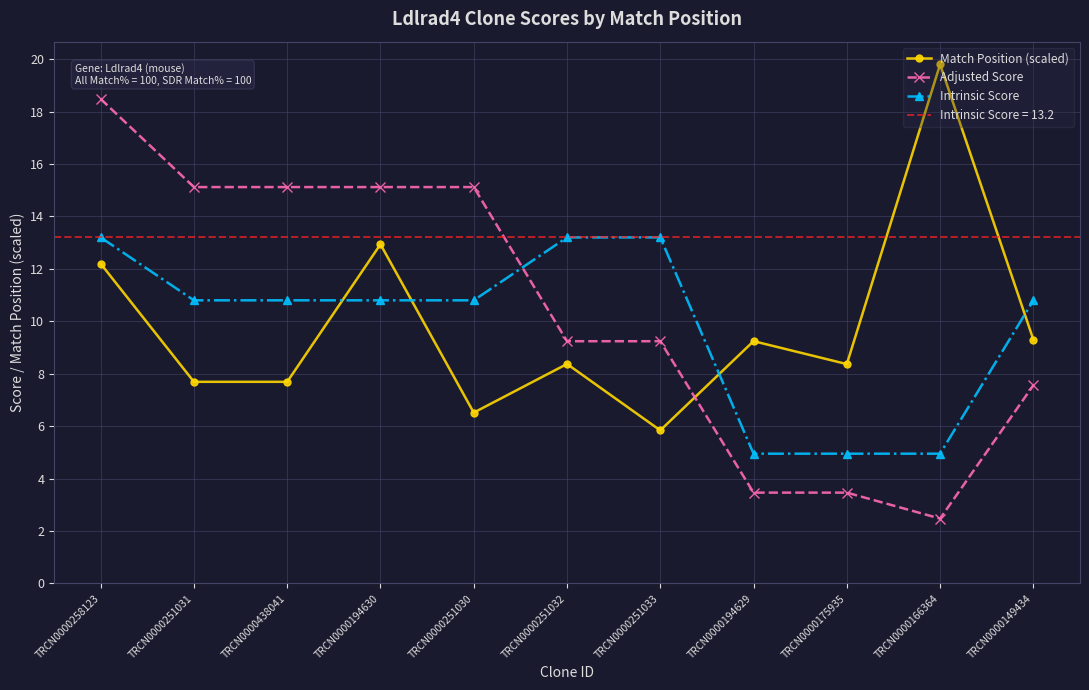

Which series has the largest range (max minus min)?

Adjusted Score